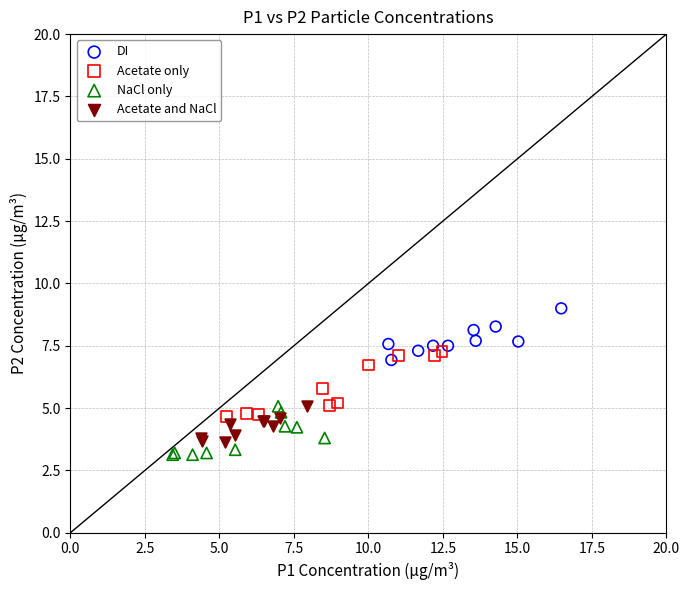

Which series contains the highest Y value?

DI